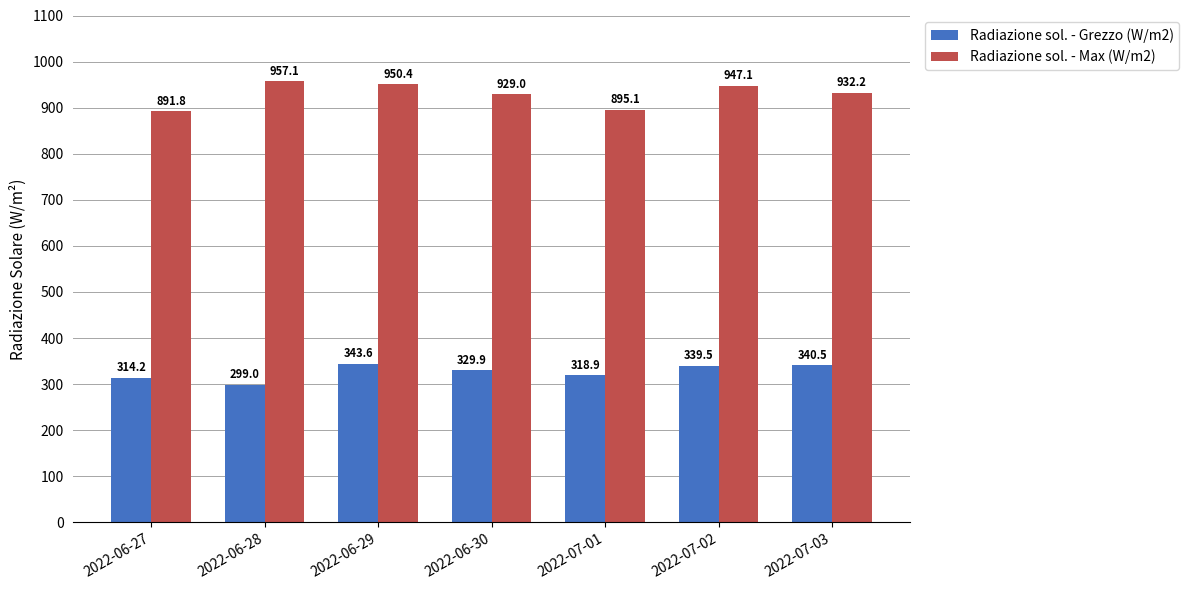

The value of Radiazione sol. - Max (W/m2) at 2022-06-29 is 1368.1. True or false?

False